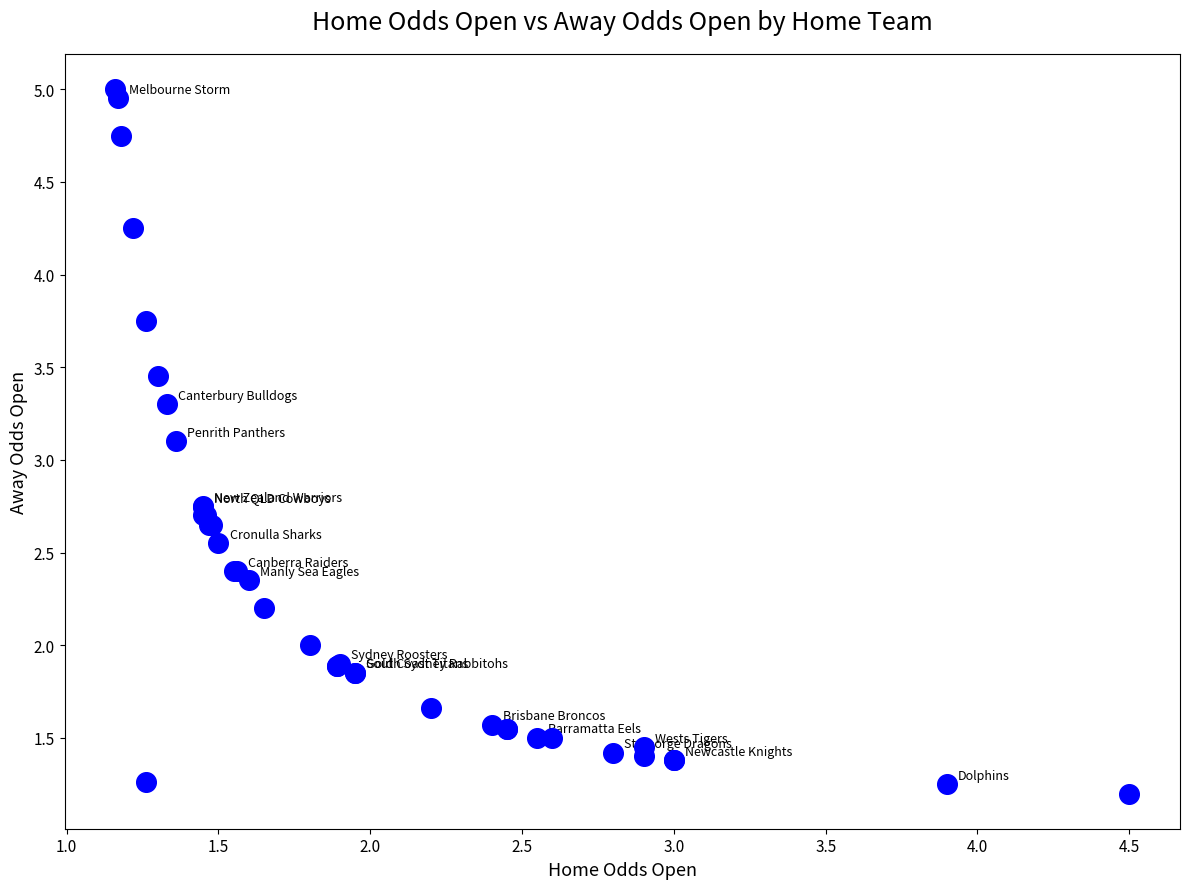

What Y value in the scatter plot is closest to 3?

3.1